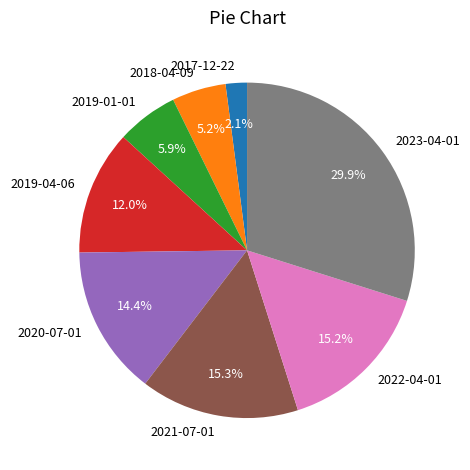

What percentage is the 2022-04-01 slice, to the nearest percent?

15%